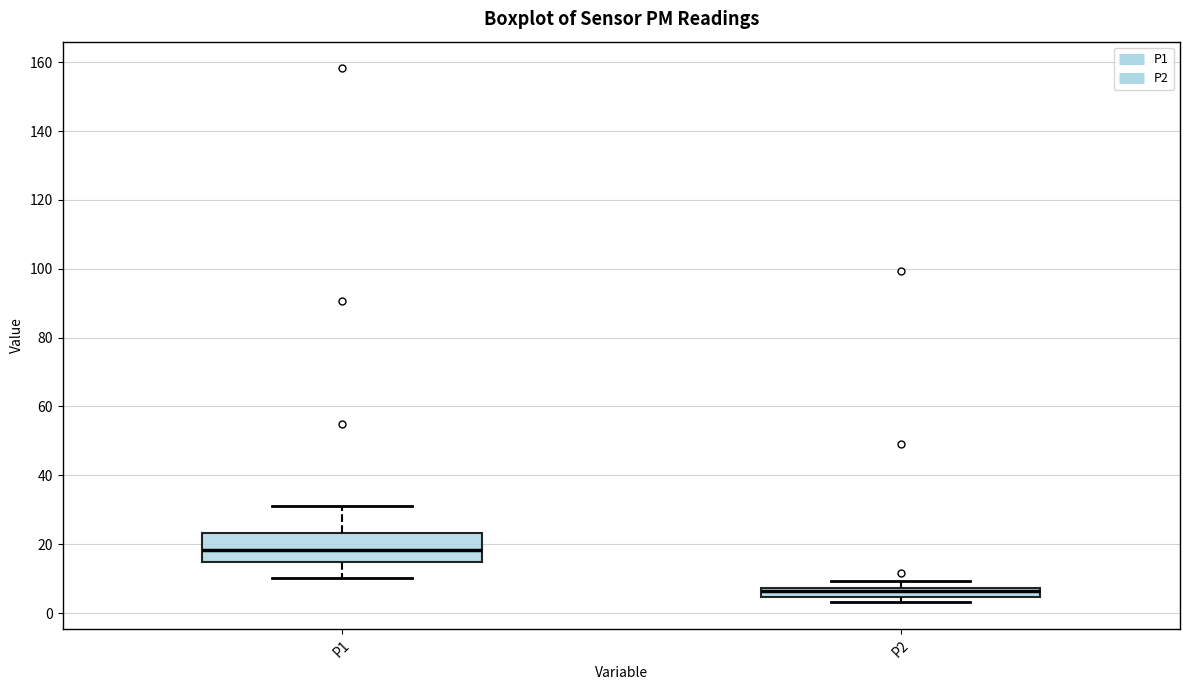

Where does the lower whisker of the box for P1 end on the y-axis? The values are not printed on the chart, so give them approximately, as read against the axis.

10